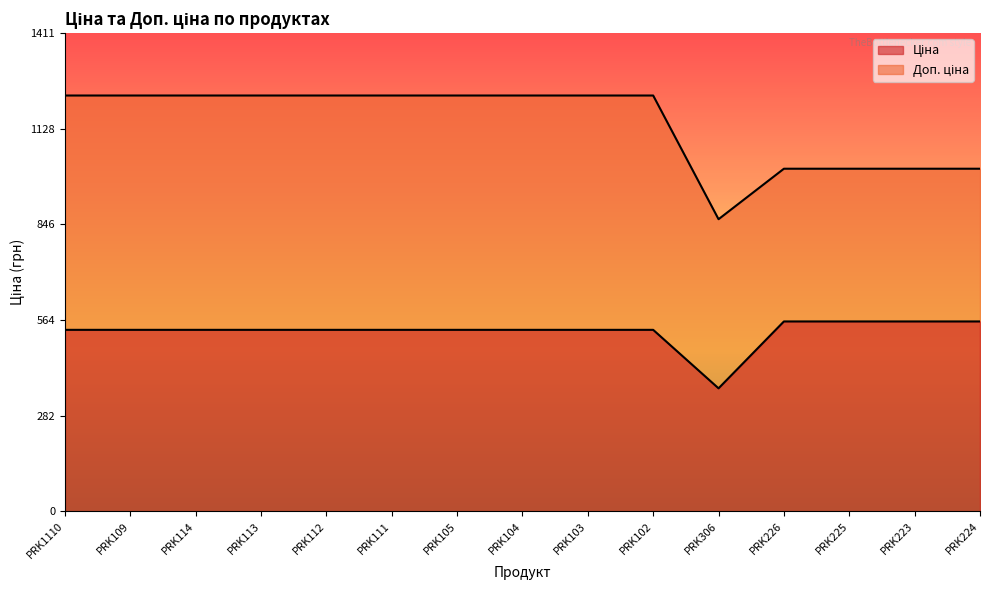

Rank the series by their maximum value, from lowest to highest.

Ціна, Доп. ціна